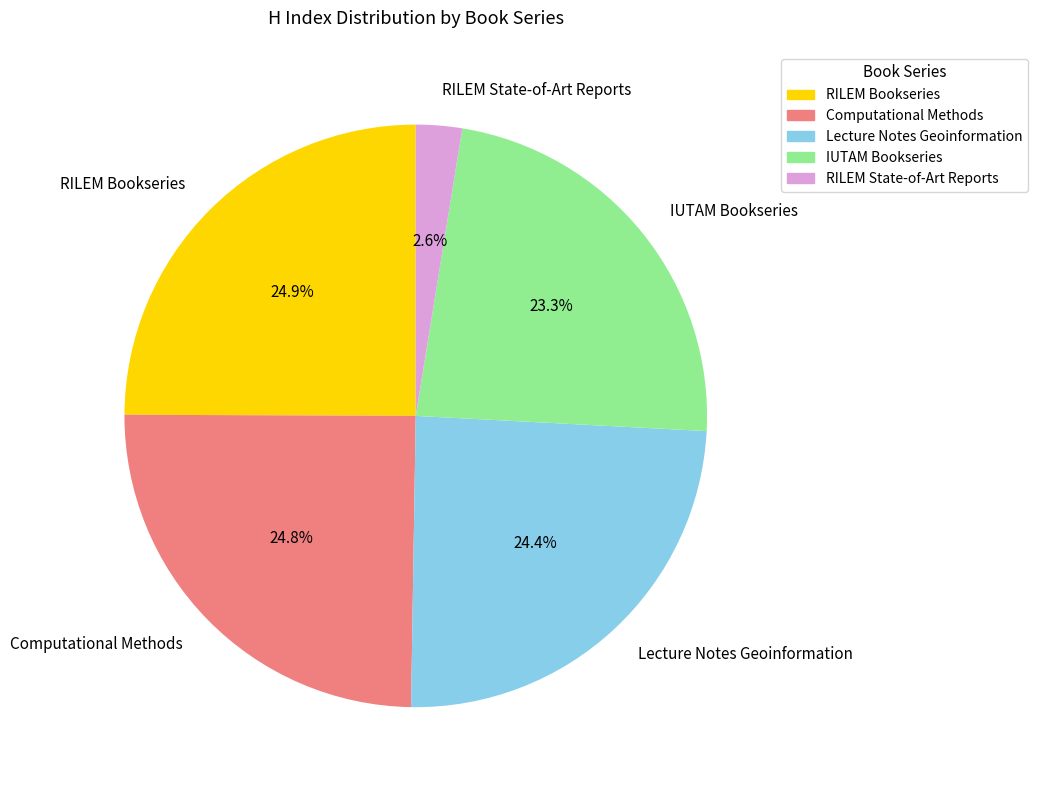

Which slice is the smallest?

RILEM State-of-Art Reports